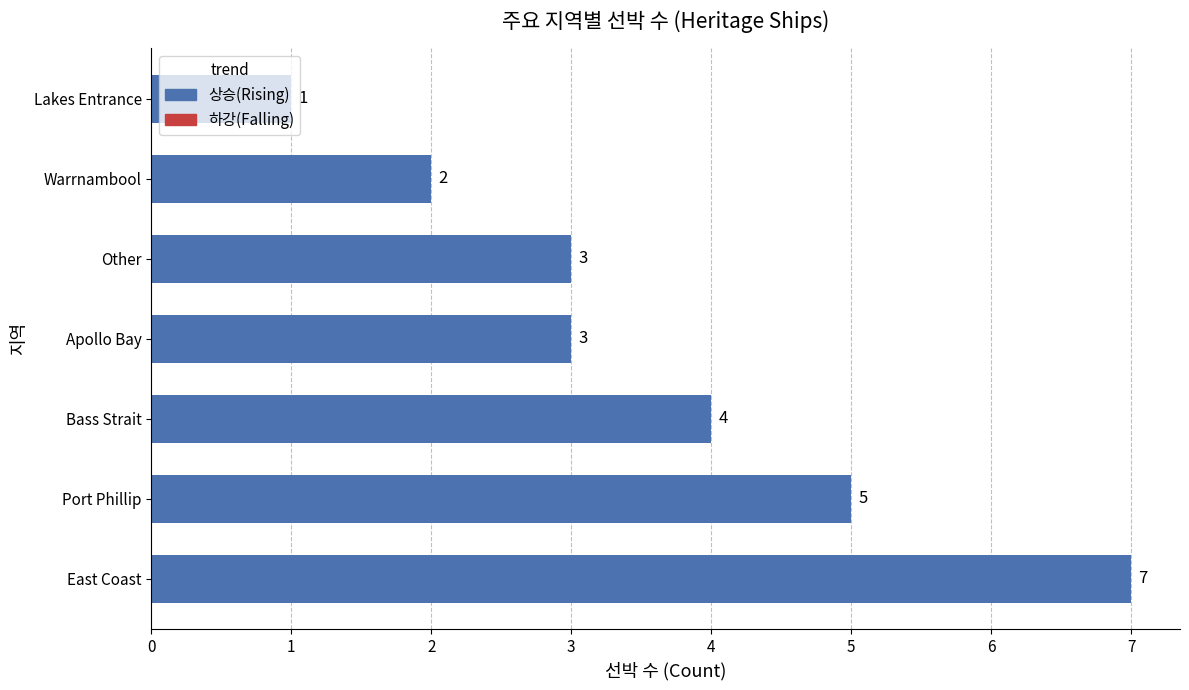

What is the sum of all values?

25